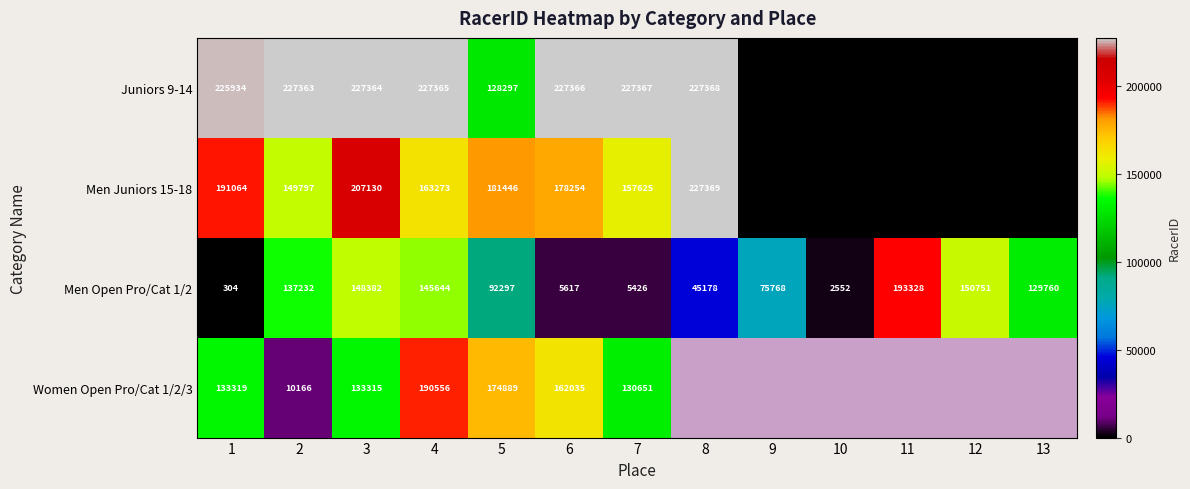

The value of Men Open Pro/Cat 1/2 at 12 is 150751. True or false?

True